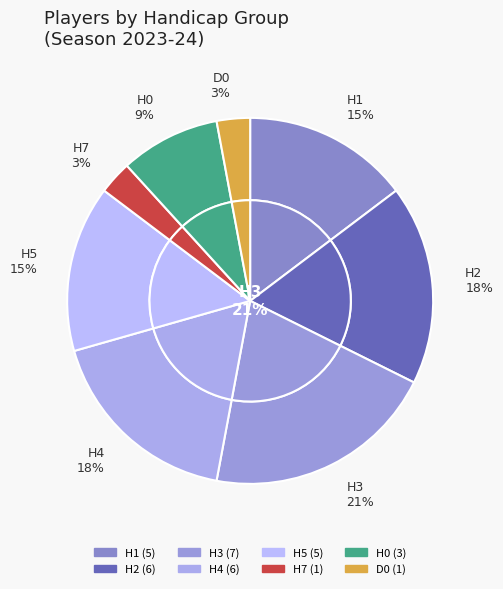

Does H2 represent more than half of the total?

No